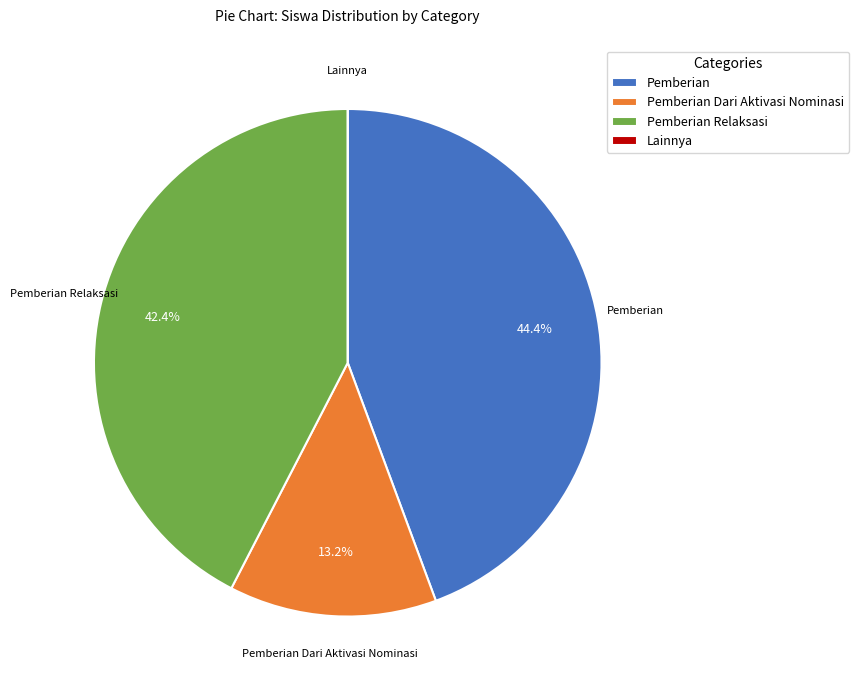

Which has a higher value, Pemberian or Pemberian Dari Aktivasi Nominasi?

Pemberian